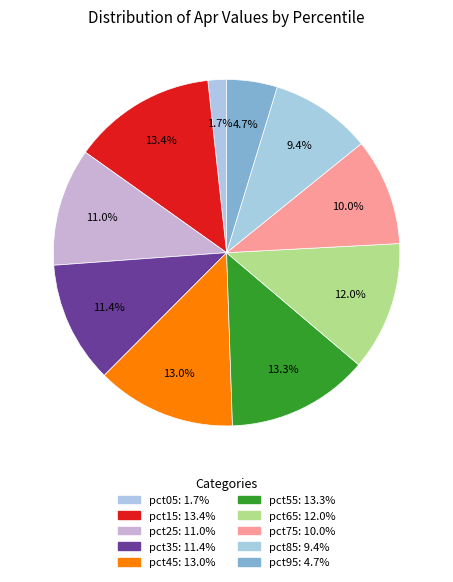

Which category has the smallest portion of the pie?

pct05